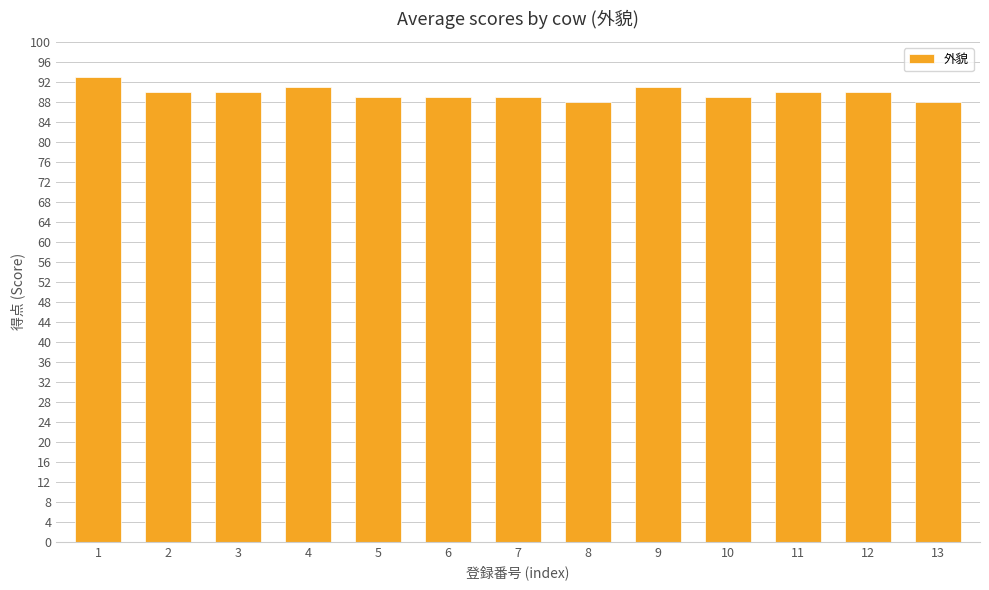

What is the maximum value shown in the chart?

93